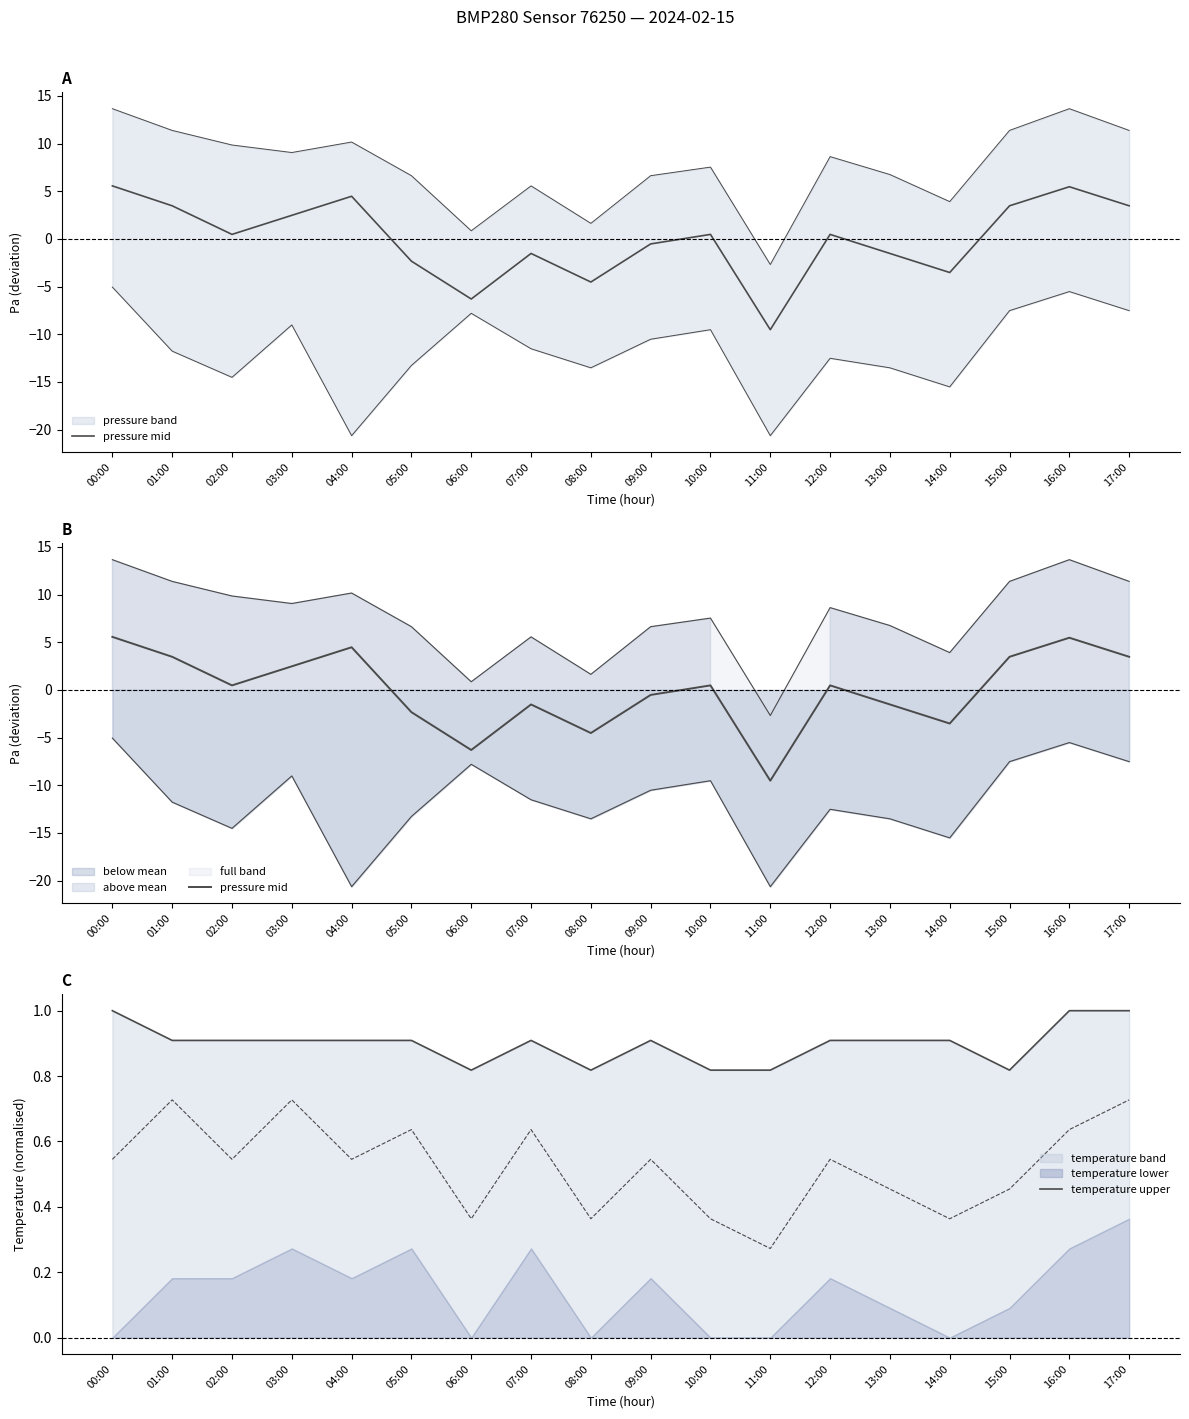

How many times do pressure mid and temperature upper cross each other?

4